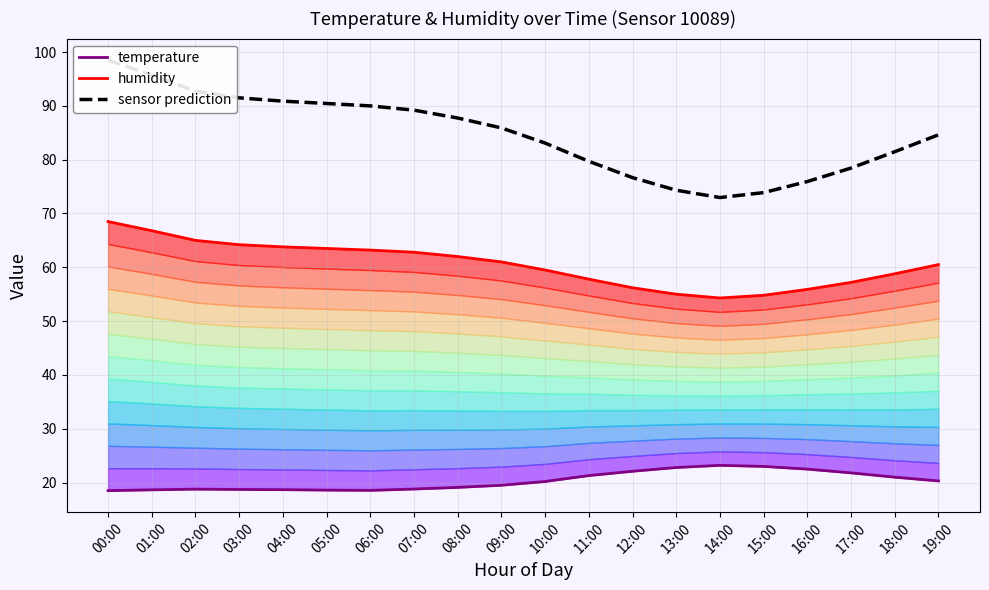

What are all the series names shown in the legend?

temperature, humidity, sensor prediction